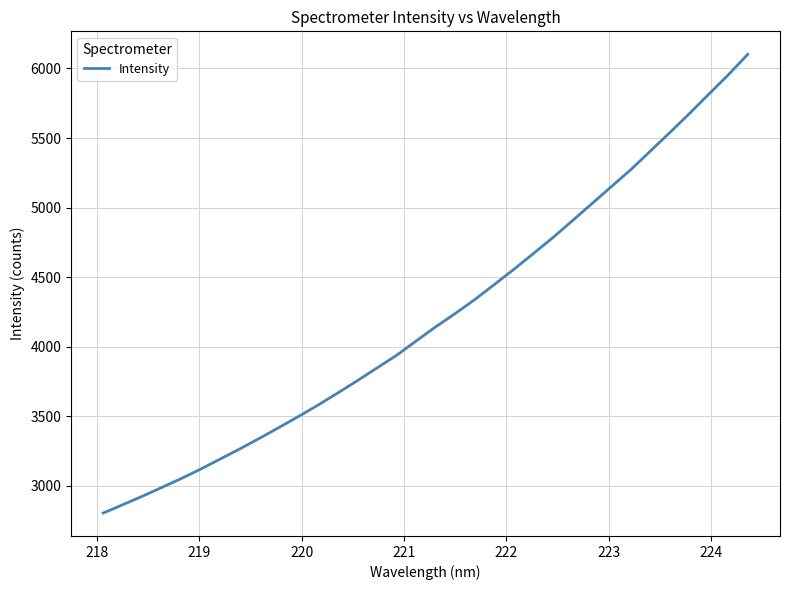

What is the maximum value shown in the chart?

6102.2